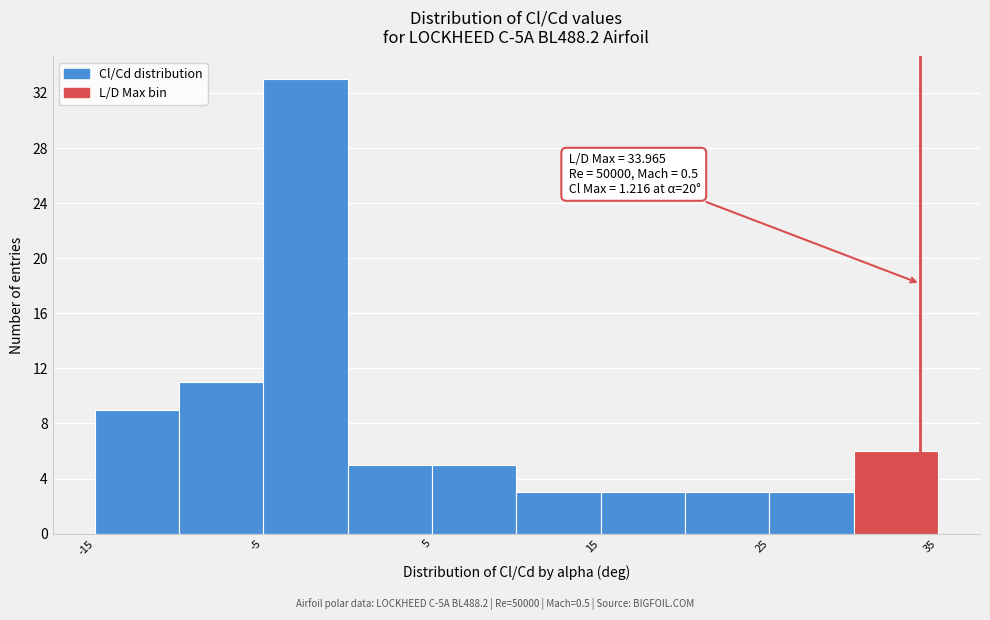

Over which range of the x-axis is the bar tallest?

-5 to 0